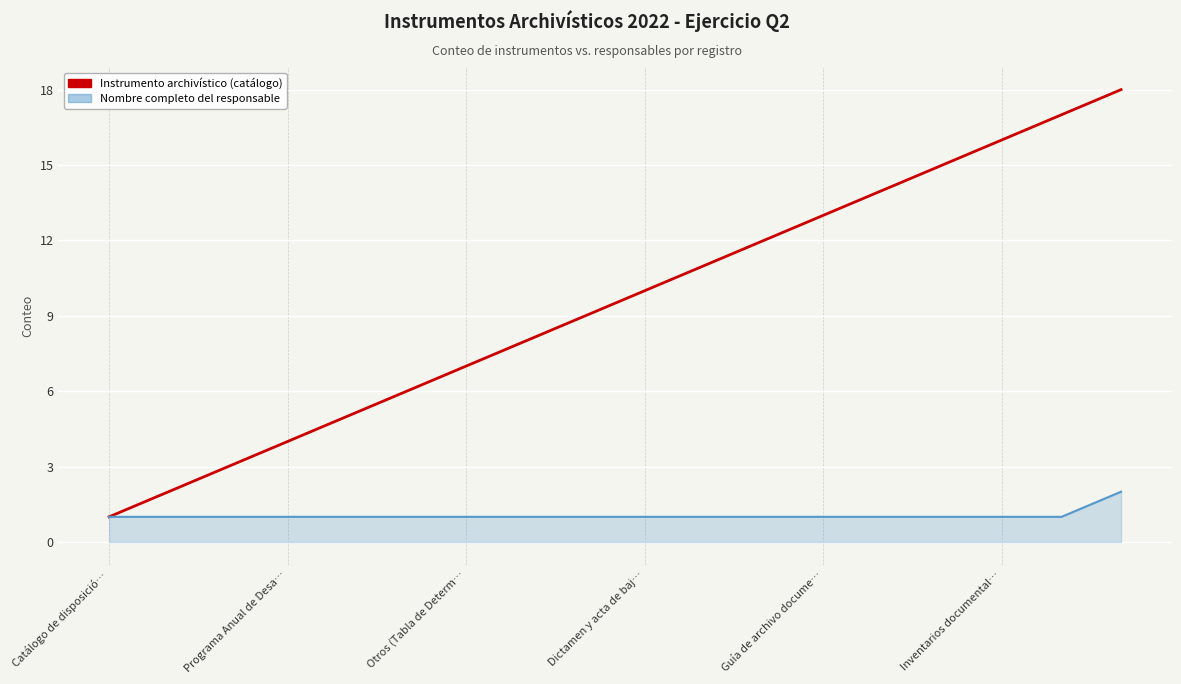

Rank the series by their maximum value, from lowest to highest.

Nombre completo del responsable, Instrumento archivístico (catálogo)